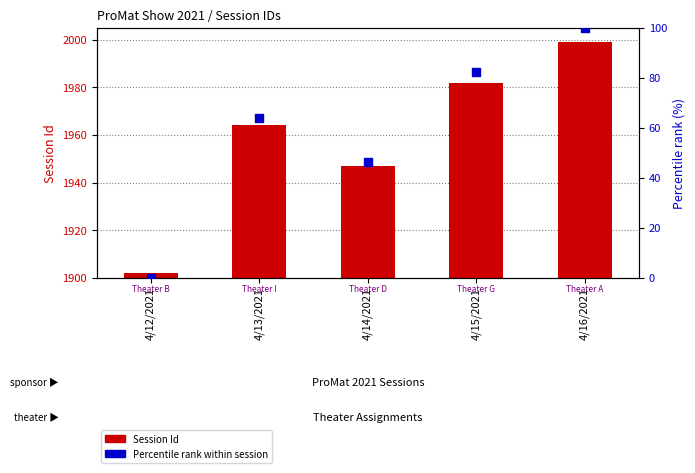

At how many categories does at least one series exceed 78?

2